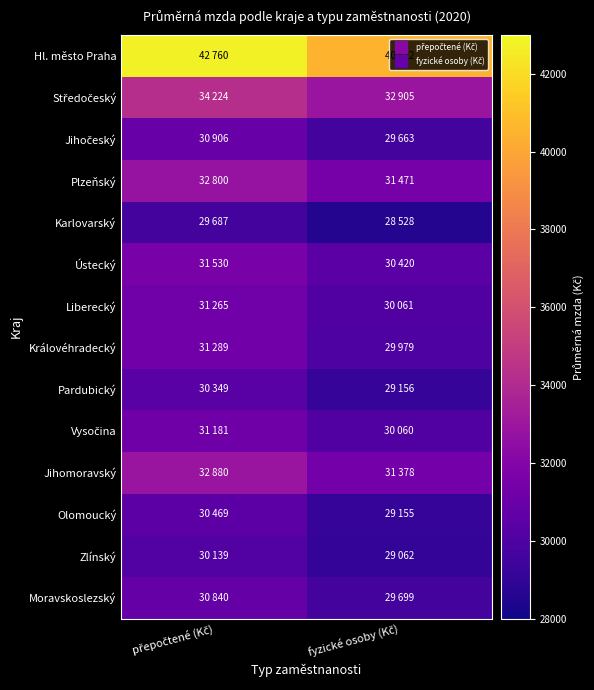

At how many categories does at least one series exceed 28865?

2